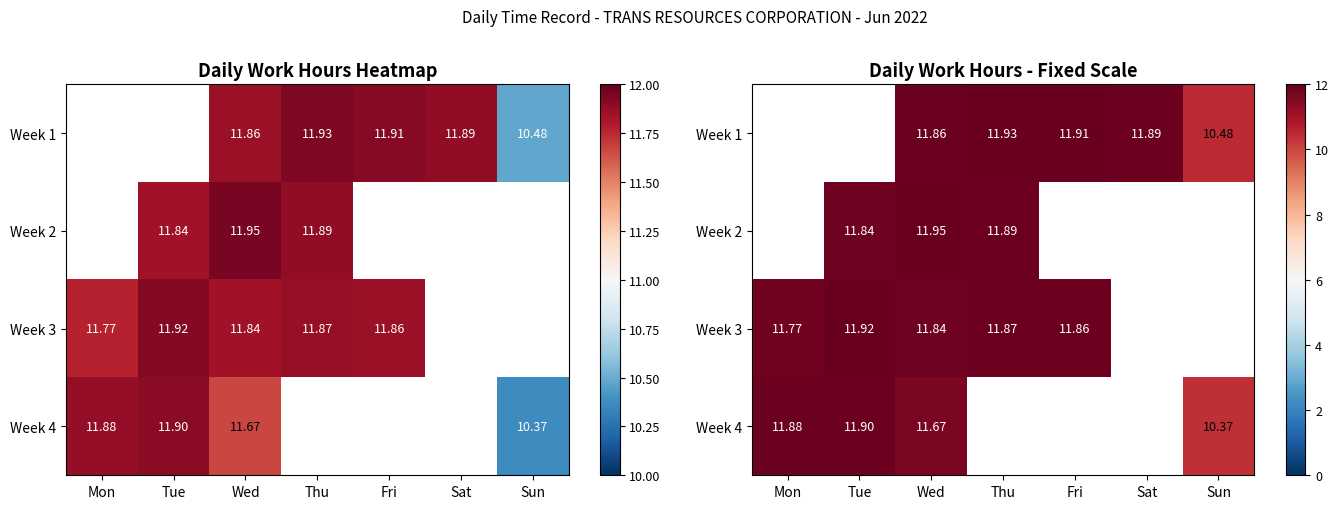

Which category has the lowest value across all series?

Sun